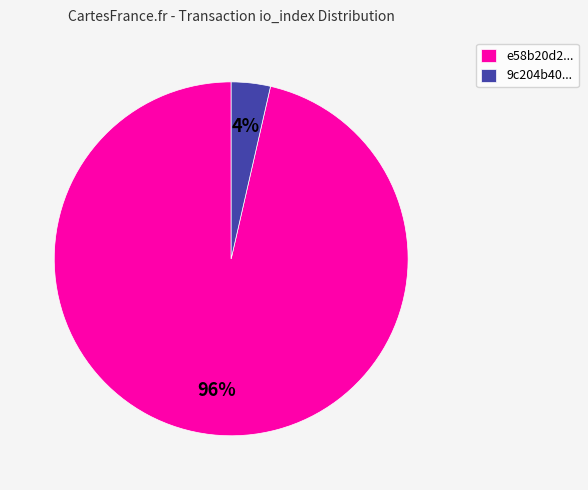

To the nearest percent, what is the average slice percentage?

50%